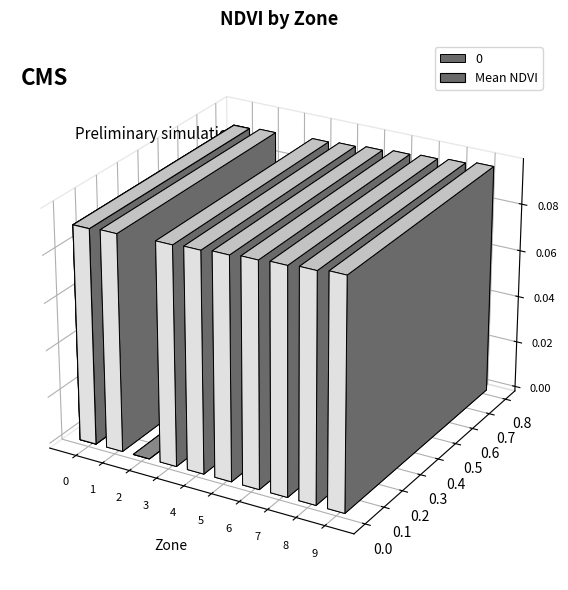

Does the chart contain any negative values?

No